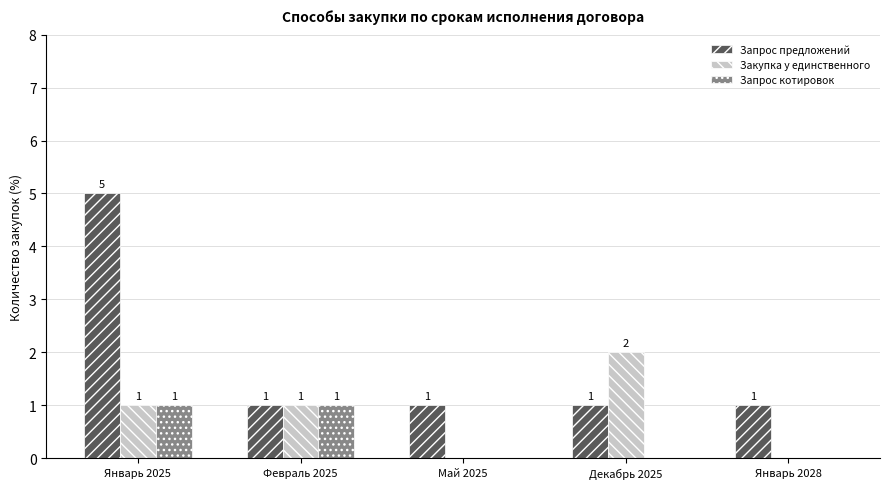

How many series are shown in this chart?

3